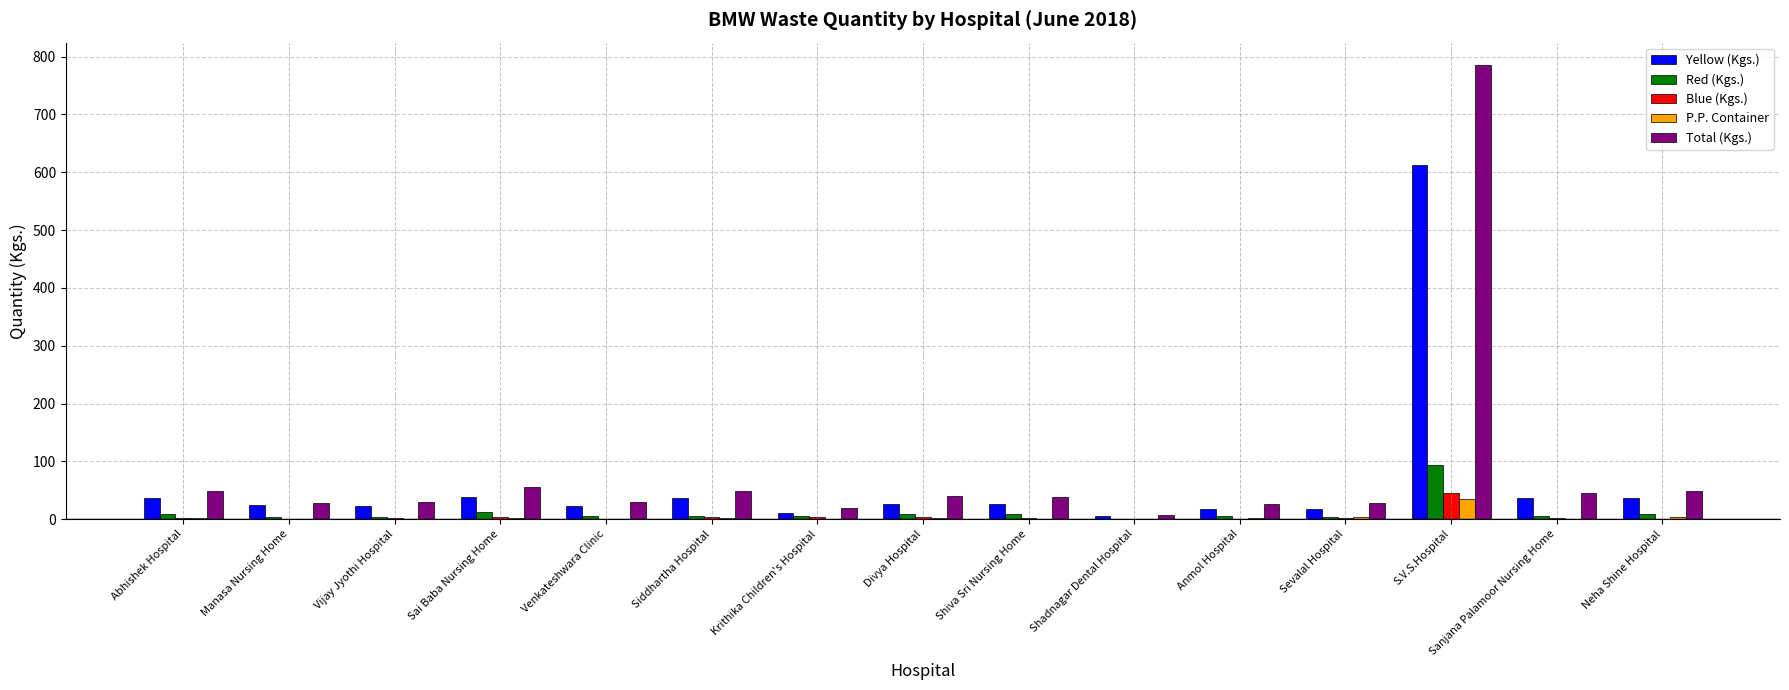

What is the maximum value for P.P. Container?

34